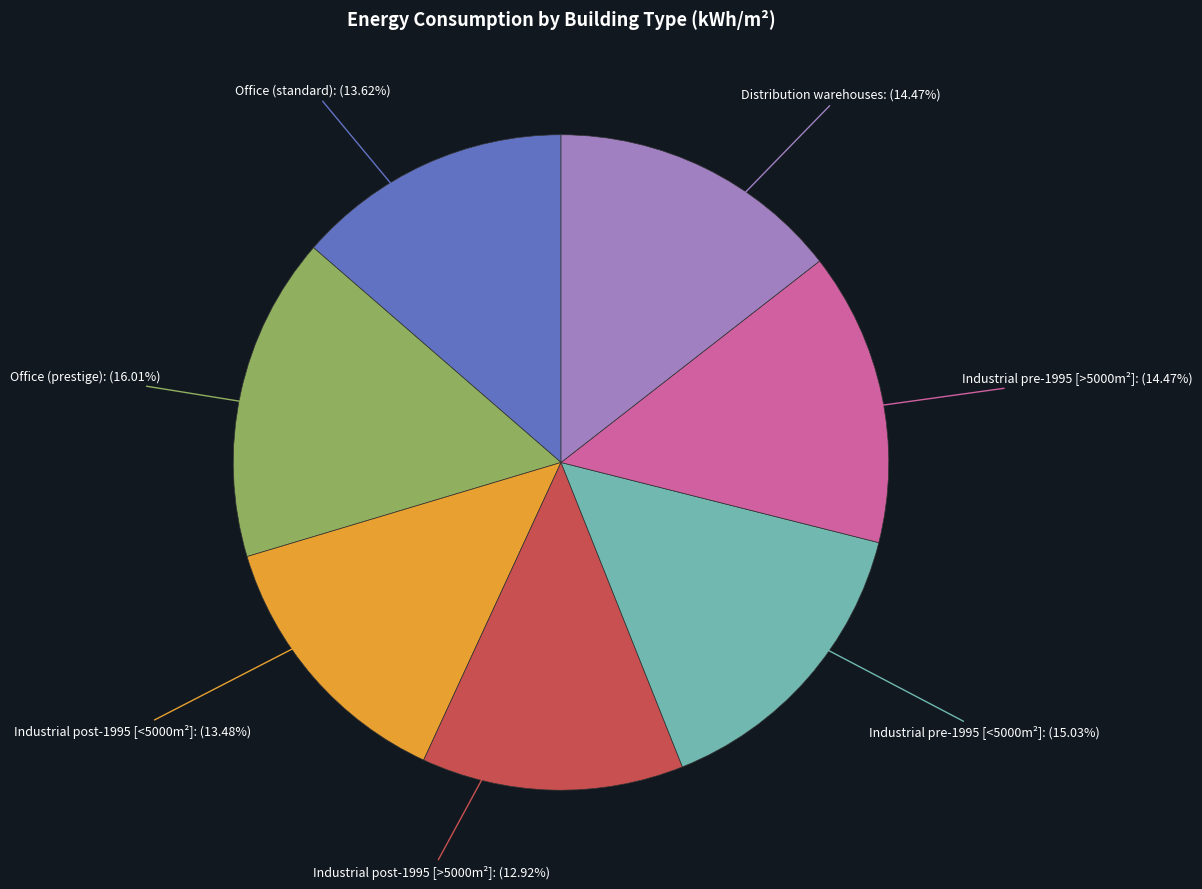

To the nearest percent, what is the average slice percentage?

14%